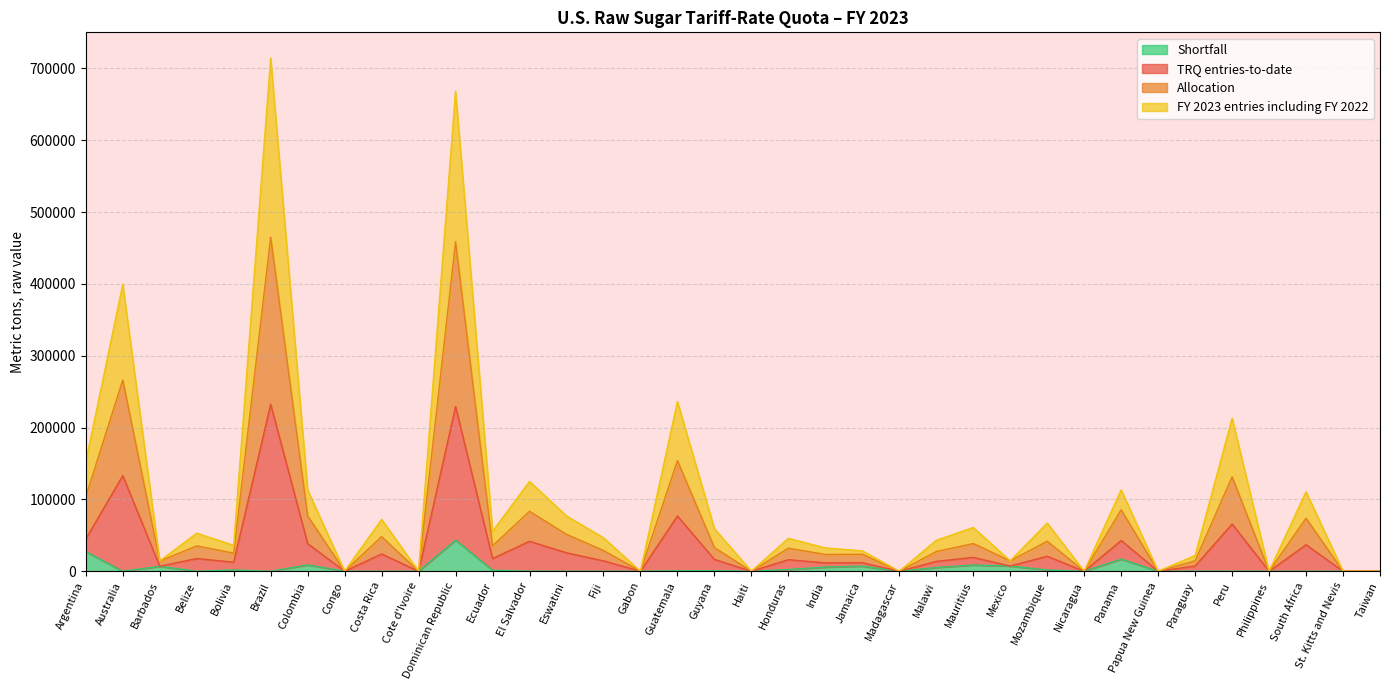

True or false: TRQ entries-to-date and FY 2023 entries including FY 2022 intersect in this chart.

False